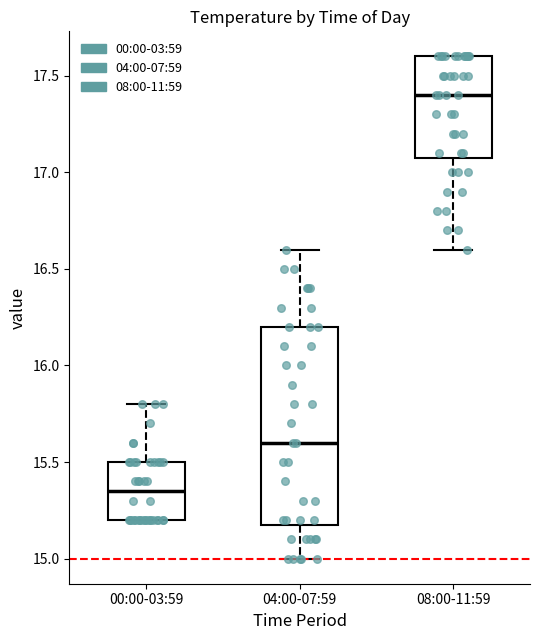

Comparing the boxes themselves (not the whiskers), which one is the tallest?

04:00-07:59